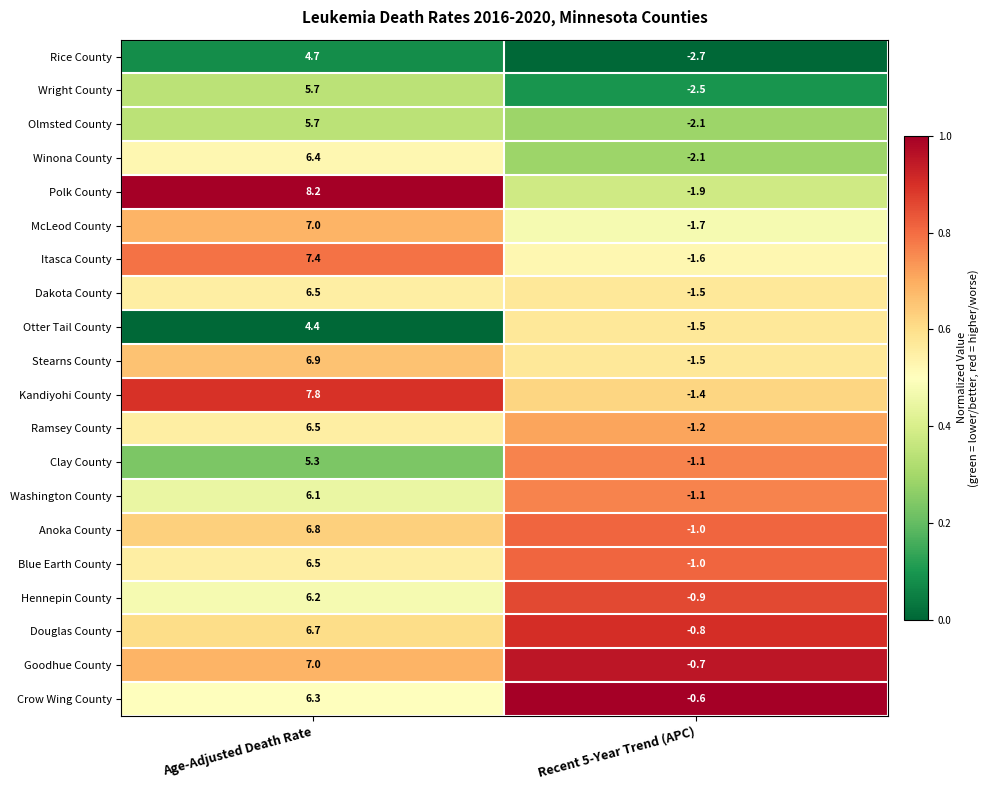

List the labels in order of Goodhue County value, smallest first.

Recent 5-Year Trend (APC), Age-Adjusted Death Rate